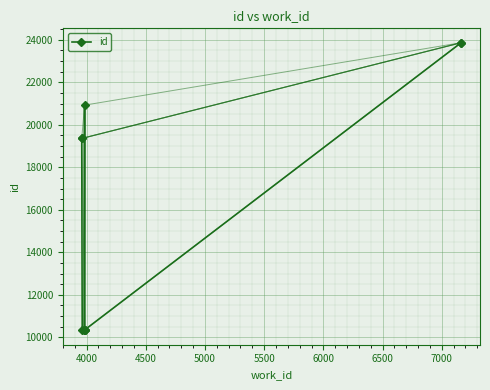

What is the value of the 1st point from the left?

19357